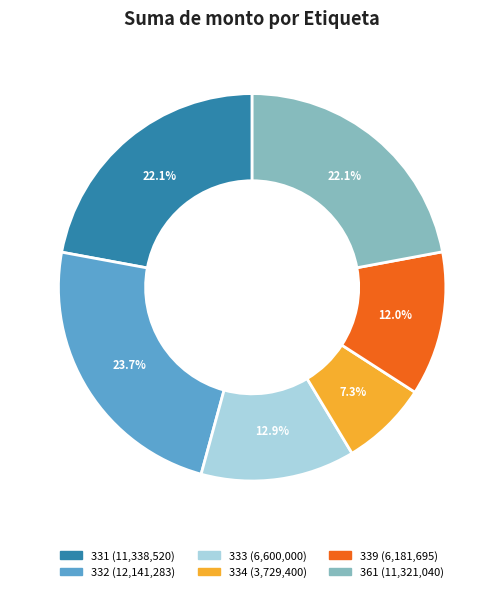

To the nearest percent, what is the difference between the 339 and 361 slice percentages?

10%